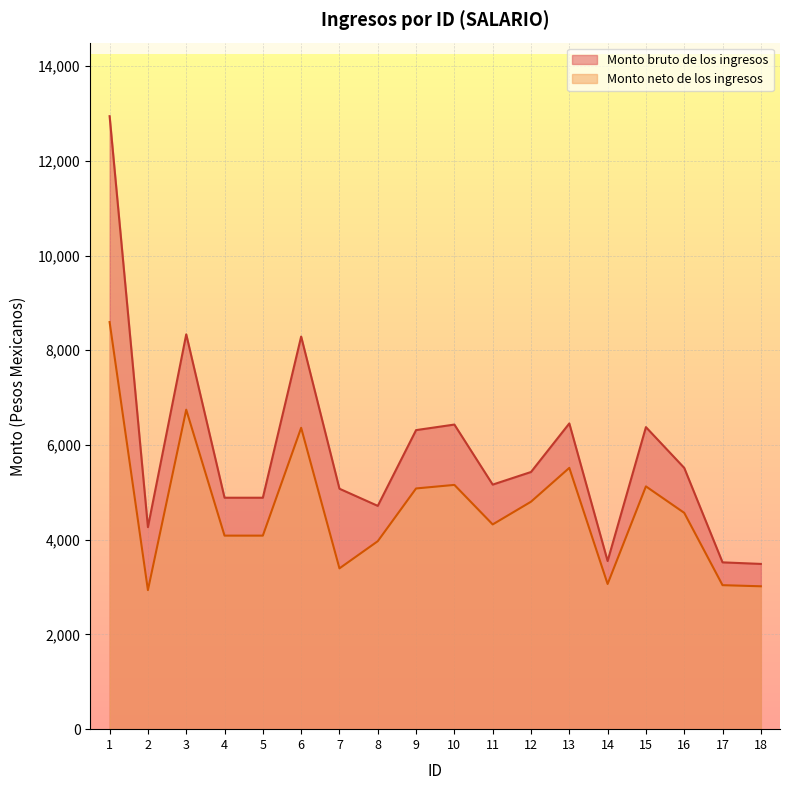

Where is the first local maximum for Monto neto de los ingresos?

3